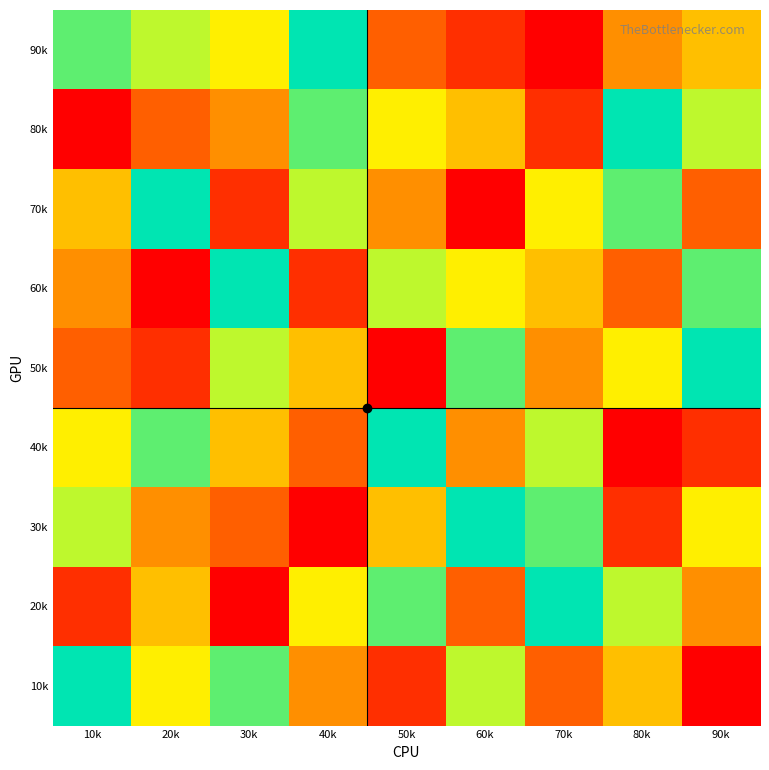

Reading right to left, list all the values displayed in this chart.

90k: 90k=5	80k=4	70k=1	60k=2	50k=3	40k=9	30k=6	20k=7	10k=8
80k: 90k=7	80k=9	70k=2	60k=5	50k=6	40k=8	30k=4	20k=3	10k=1
70k: 90k=3	80k=8	70k=6	60k=1	50k=4	40k=7	30k=2	20k=9	10k=5
60k: 90k=8	80k=3	70k=5	60k=6	50k=7	40k=2	30k=9	20k=1	10k=4
50k: 90k=9	80k=6	70k=4	60k=8	50k=1	40k=5	30k=7	20k=2	10k=3
40k: 90k=2	80k=1	70k=7	60k=4	50k=9	40k=3	30k=5	20k=8	10k=6
30k: 90k=6	80k=2	70k=8	60k=9	50k=5	40k=1	30k=3	20k=4	10k=7
20k: 90k=4	80k=7	70k=9	60k=3	50k=8	40k=6	30k=1	20k=5	10k=2
10k: 90k=1	80k=5	70k=3	60k=7	50k=2	40k=4	30k=8	20k=6	10k=9